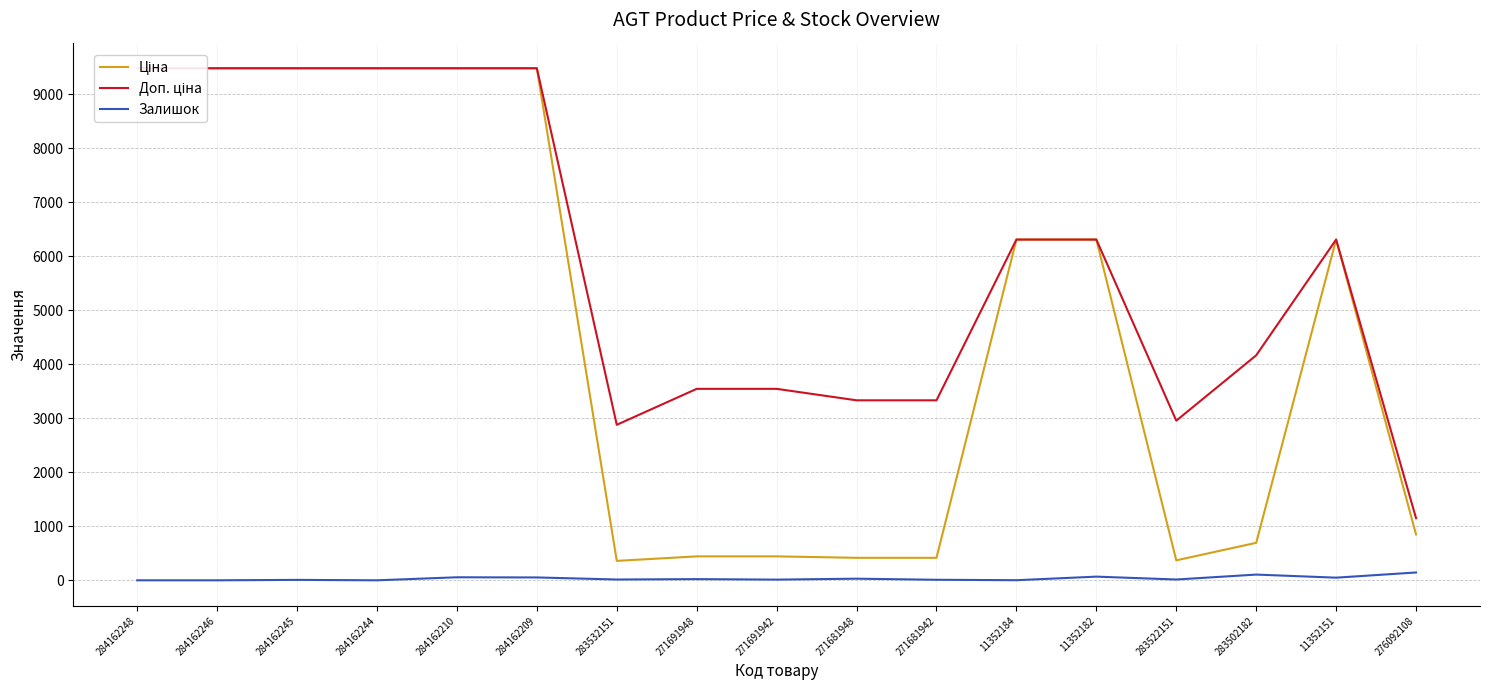

Where is the first local maximum for Ціна?

11352151